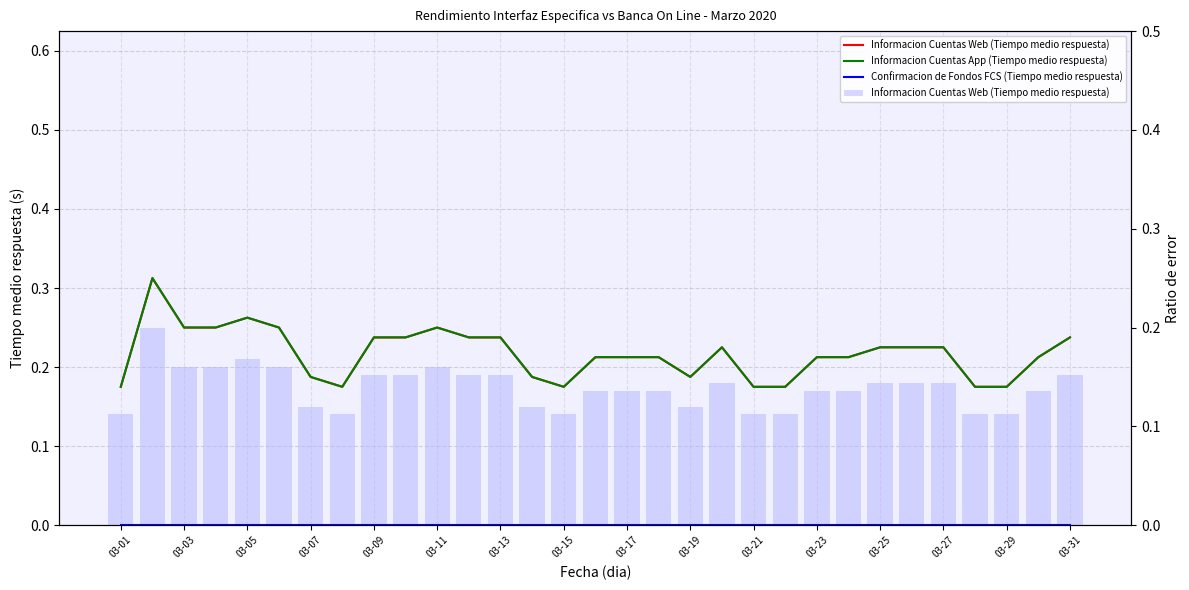

What are all the series names shown in the legend?

Informacion Cuentas Web (Tiempo medio respuesta), Informacion Cuentas App (Tiempo medio respuesta), Confirmacion de Fondos FCS (Tiempo medio respuesta)